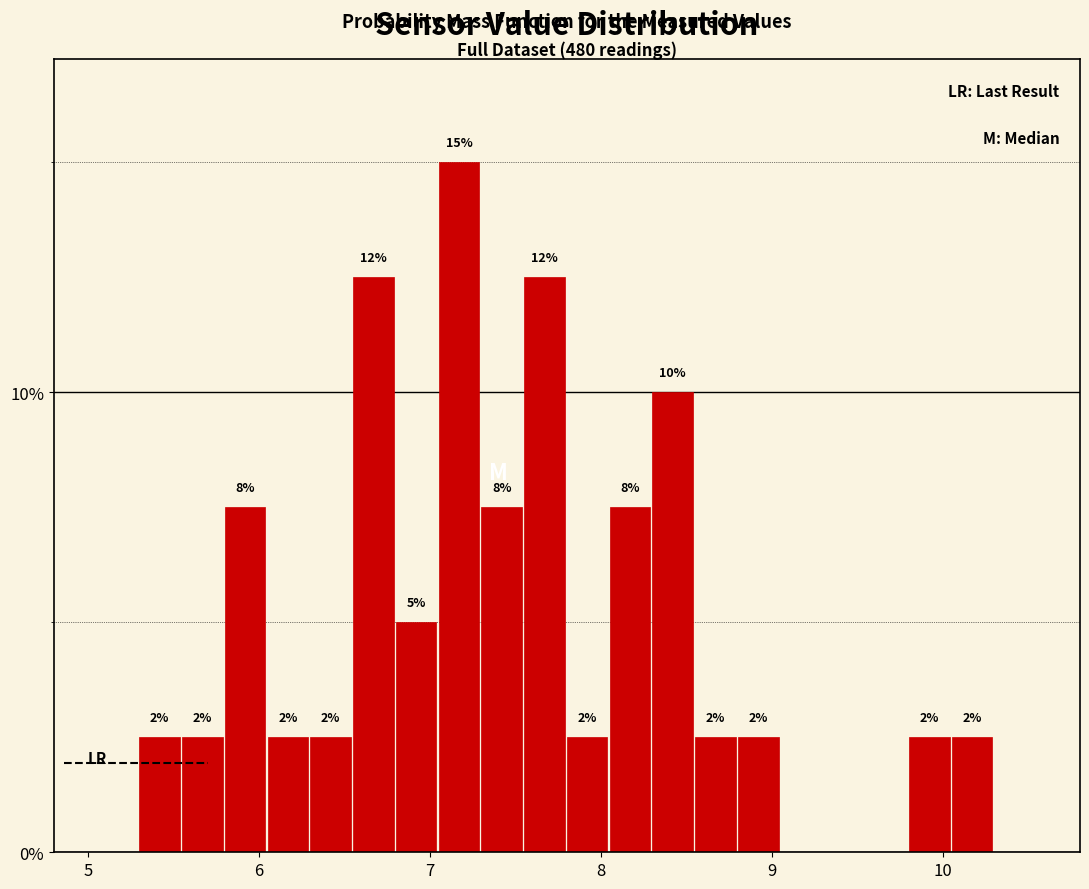

Read against the x-axis, roughly where is the centre of the tallest bar?

7.2